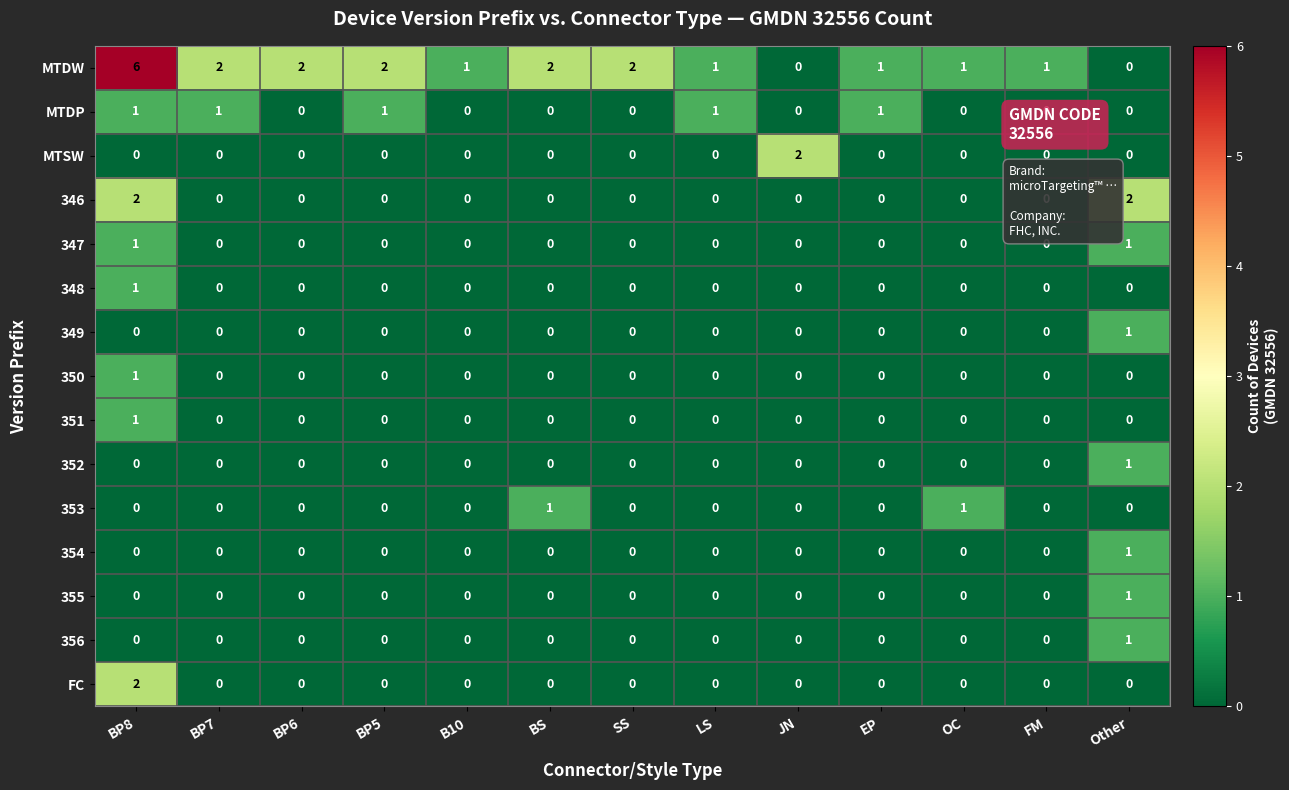

Between OC and FM, which series saw the biggest shift?

353